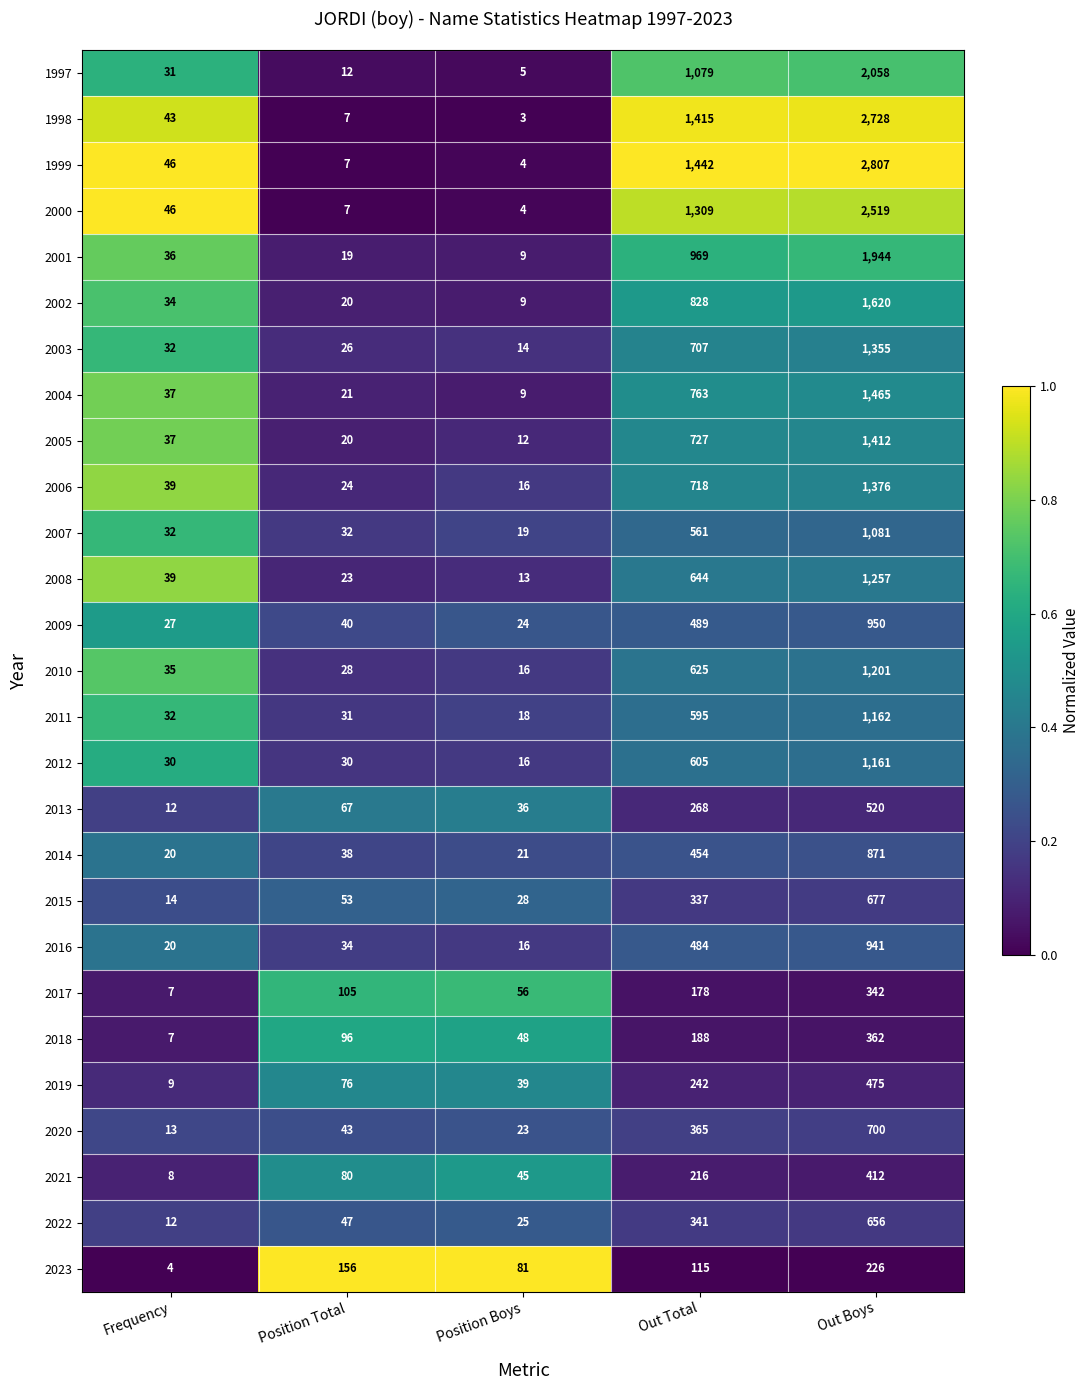

What is the sum of all 2007 values?

1725